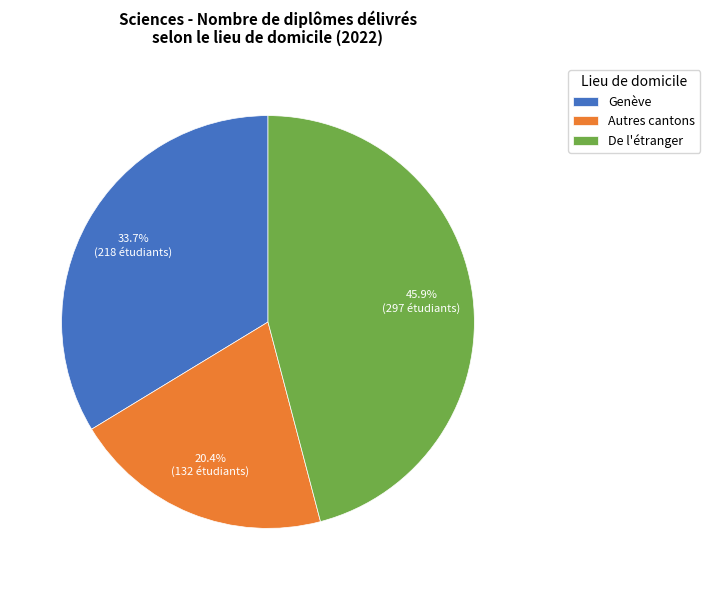

To the nearest percent, what is the combined percentage of Autres cantons and Genève?

54%